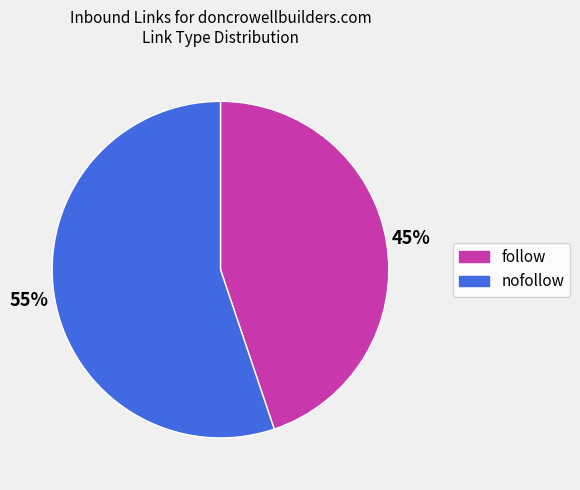

Which category accounts for the majority?

nofollow